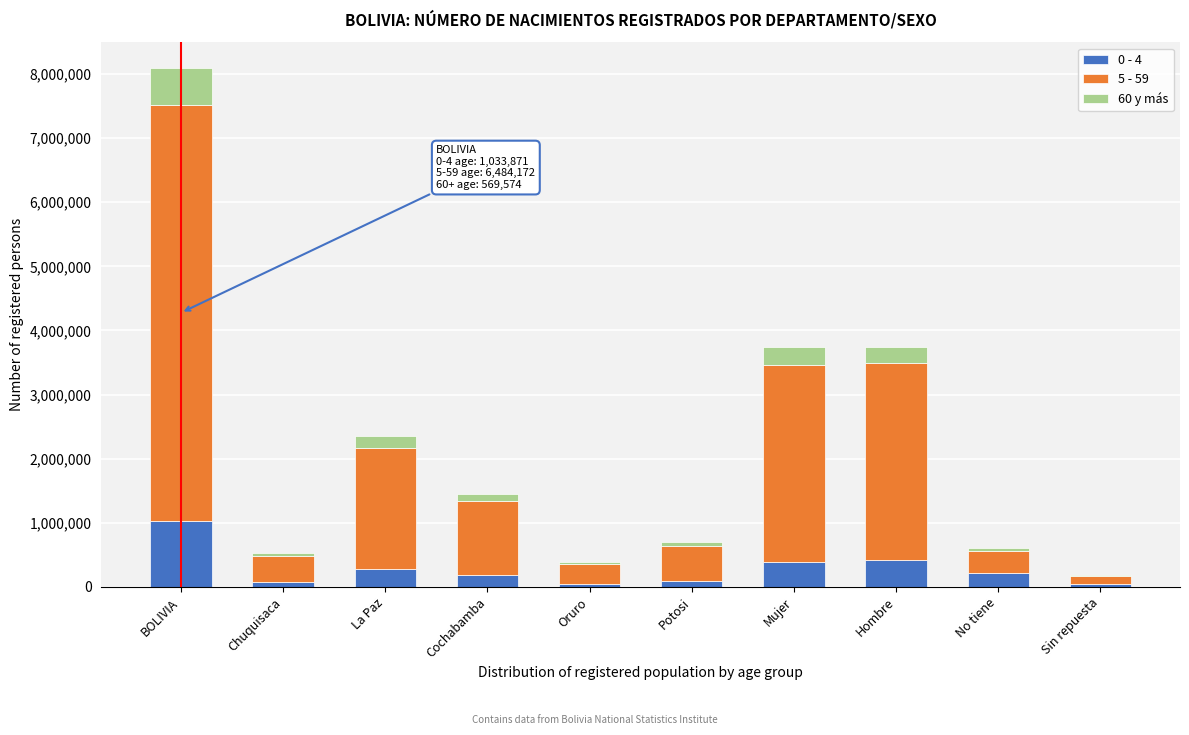

The value of 0 - 4 at La Paz is 280572. True or false?

True